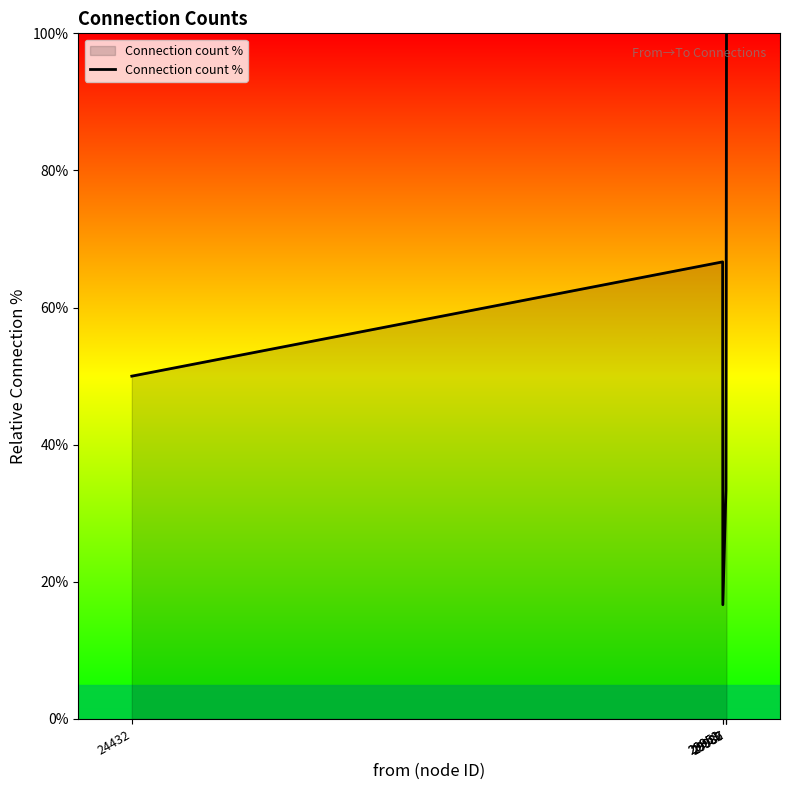

Does the chart have visible grid lines?

No